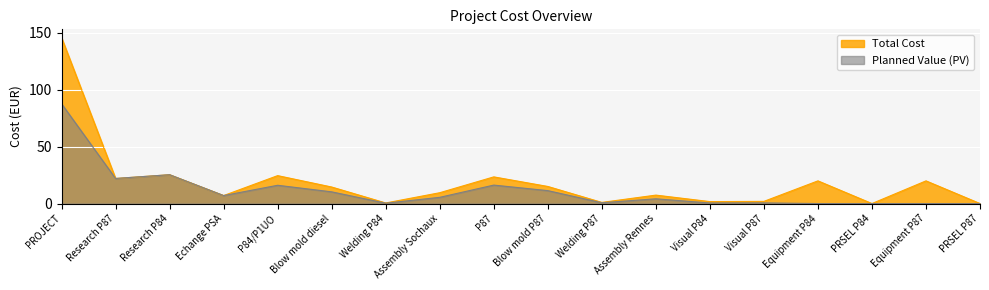

What is the approximate value of Planned Value (PV) at Echange PSA?

7.0